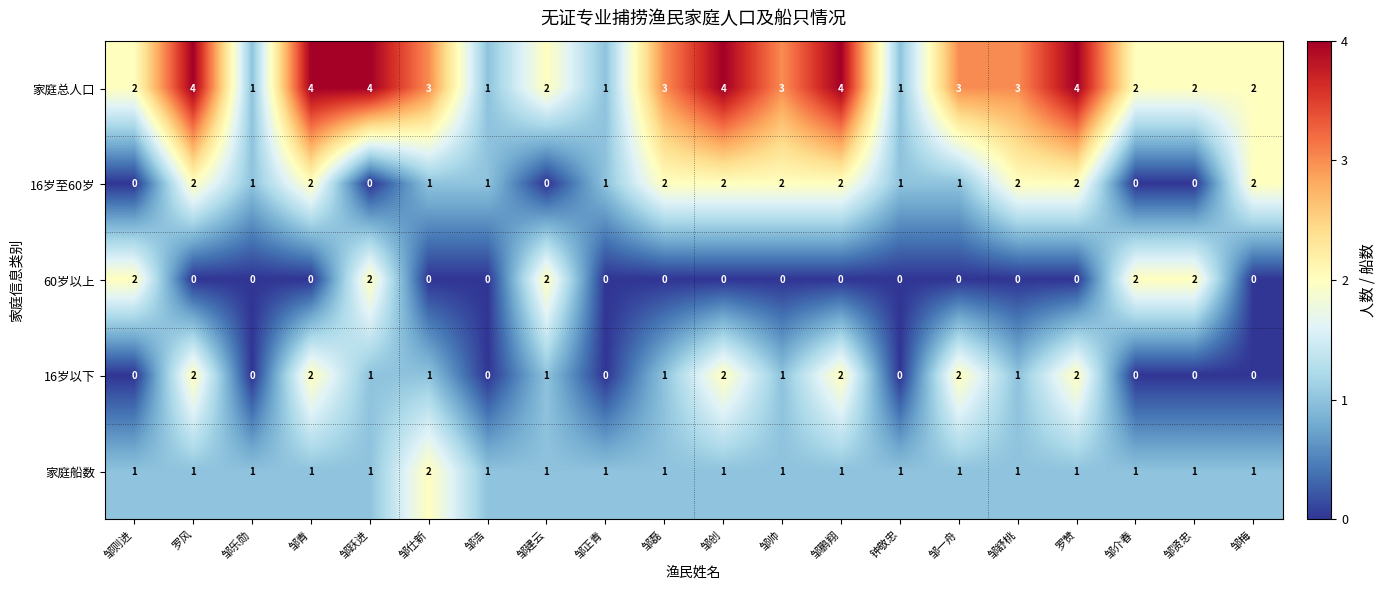

What is the total value across all series at 邹正青?

3